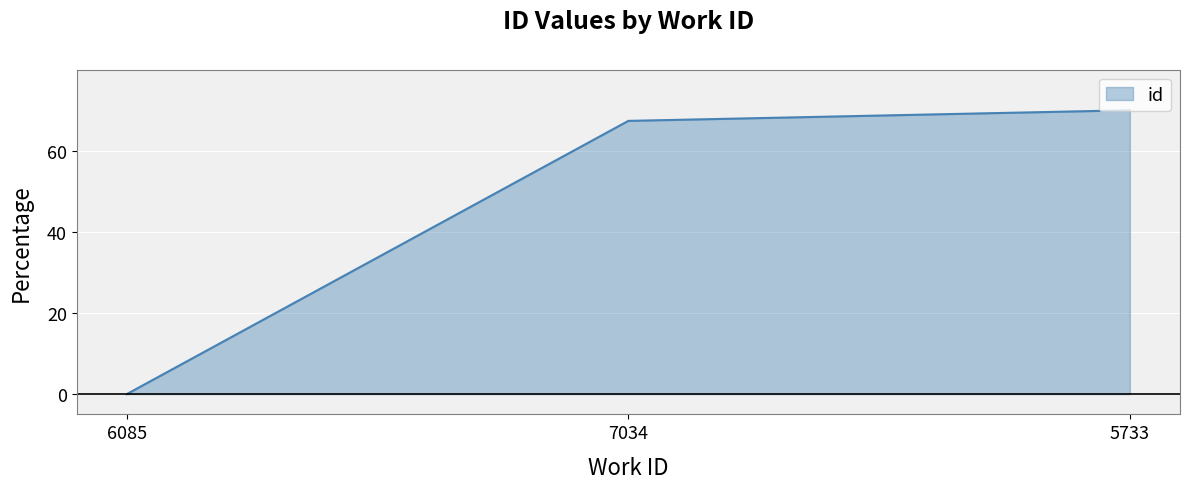

What is the difference between the maximum and minimum values?

70.0